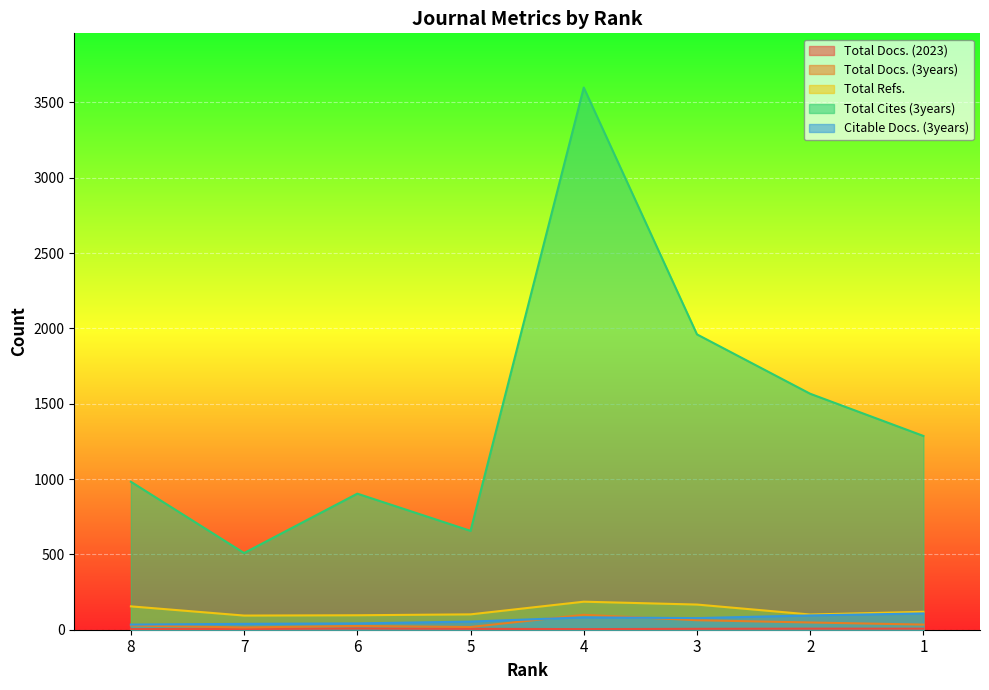

Which category has the highest value in the Citable Docs. (3years) series?

1